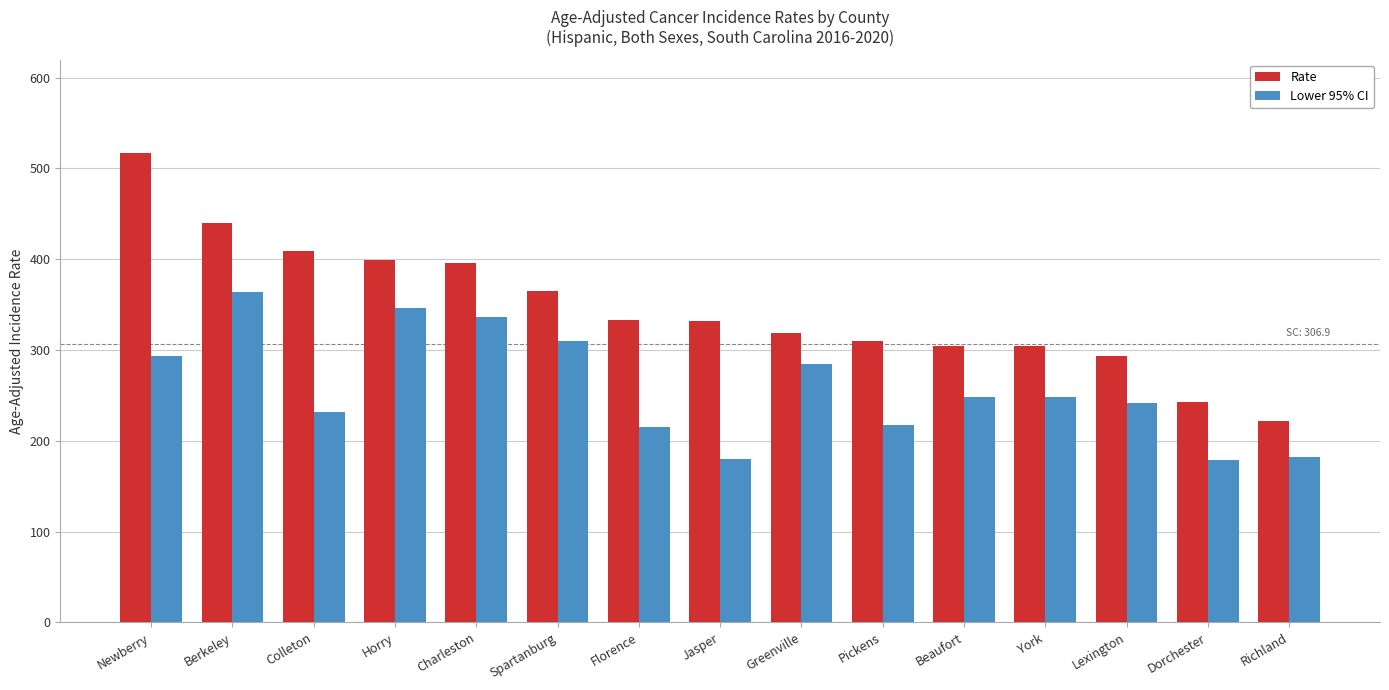

What is the sum of all Rate values?

5186.1